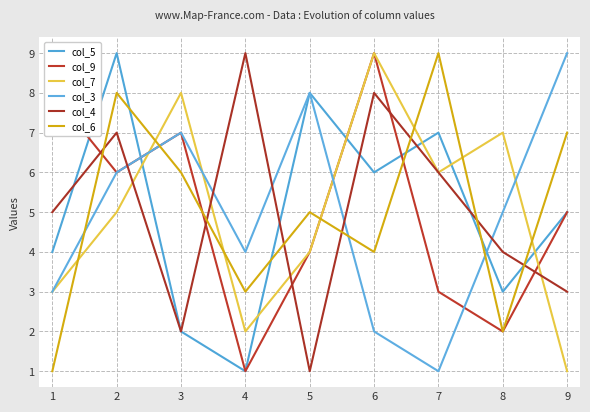

Reading left to right, list all the values displayed in this chart.

col_5: 4	9	2	1	8	6	7	3	5
col_9: 8	6	7	1	4	9	3	2	5
col_7: 3	5	8	2	4	9	6	7	1
col_3: 3	6	7	4	8	2	1	5	9
col_4: 5	7	2	9	1	8	6	4	3
col_6: 1	8	6	3	5	4	9	2	7